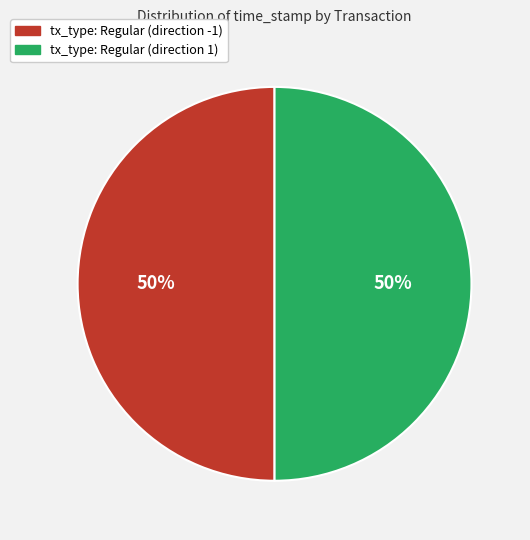

Is the sum of tx_type: Regular (direction 1) and tx_type: Regular (direction -1) greater than half?

Yes